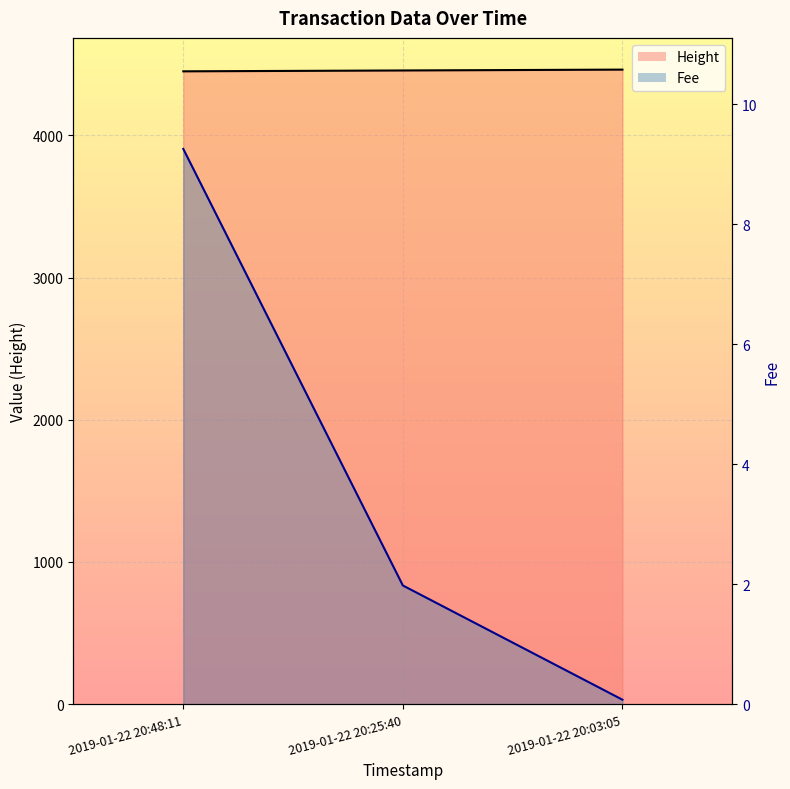

Is it true that Fee line equals 2.7 at 2019-01-22 20:25:40?

False